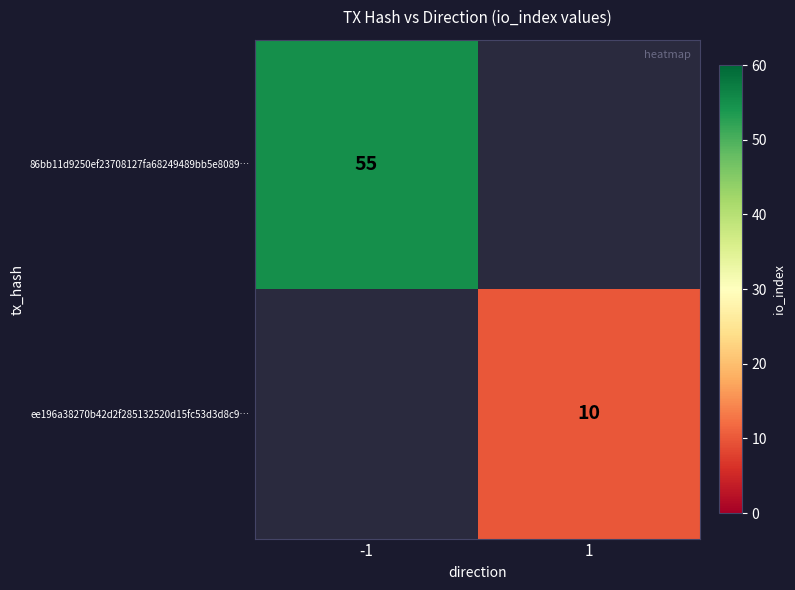

Is the value of ee196a38270b42d2f285132520d15fc53d3d8c9… at 1 greater than the value of 86bb11d9250ef23708127fa68249489bb5e8089… at -1?

No